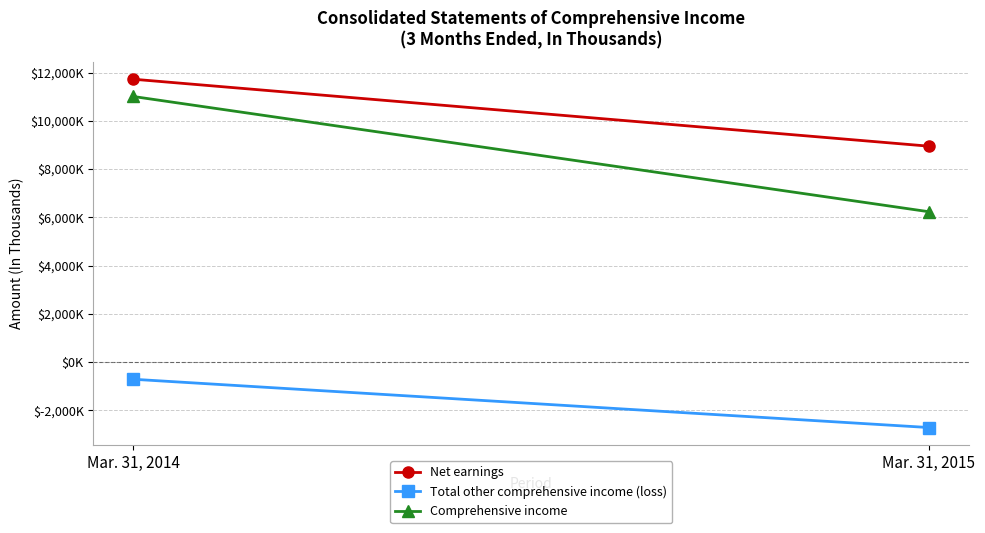

Rank the categories by Net earnings value from lowest to highest.

Mar. 31, 2015, Mar. 31, 2014